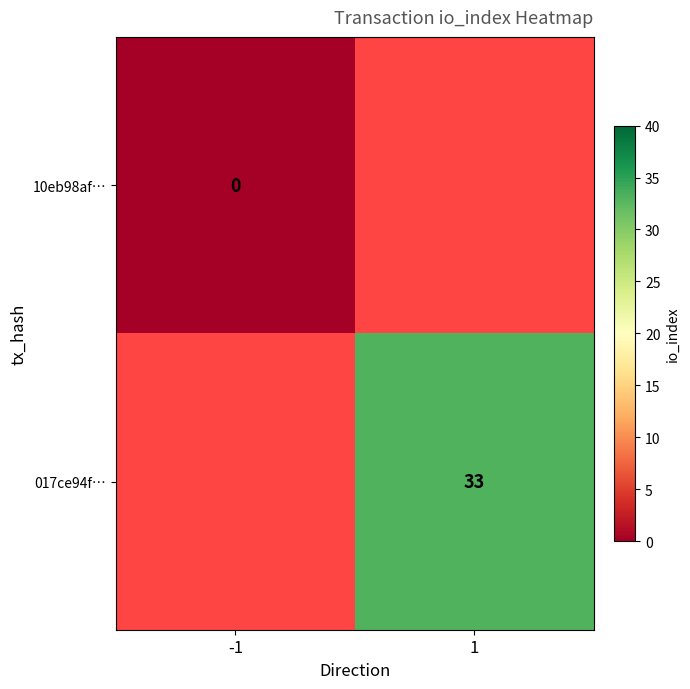

Is the value of 017ce94f… at 1 greater than the value of 10eb98af… at -1?

Yes